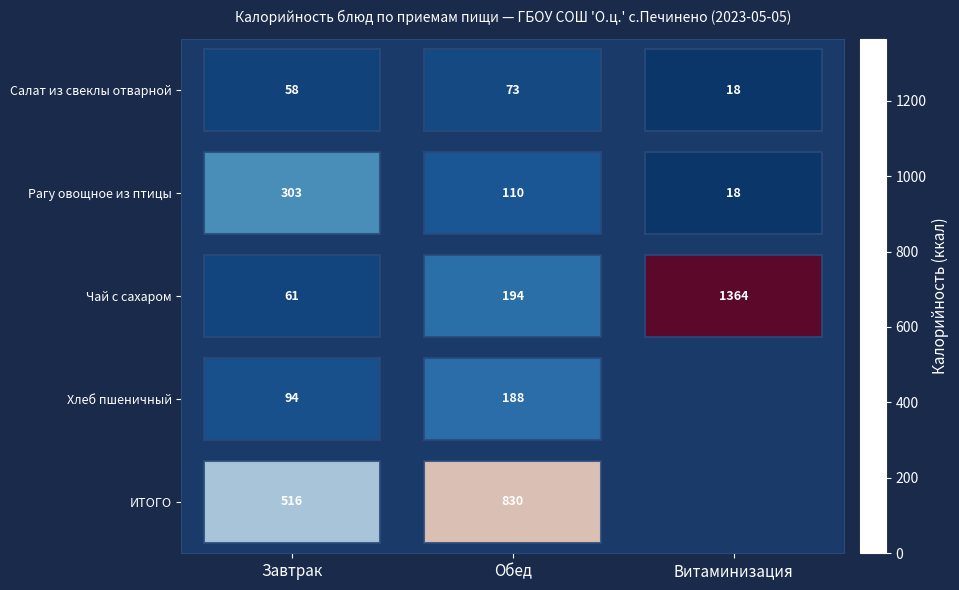

Between Завтрак and Обед, which series saw the biggest shift?

ИТОГО